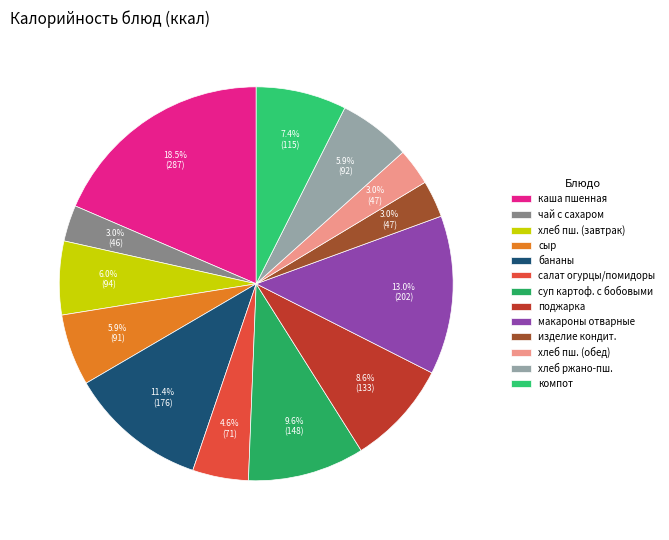

To the nearest percent, what is the difference between the largest and smallest slice percentages?

16%